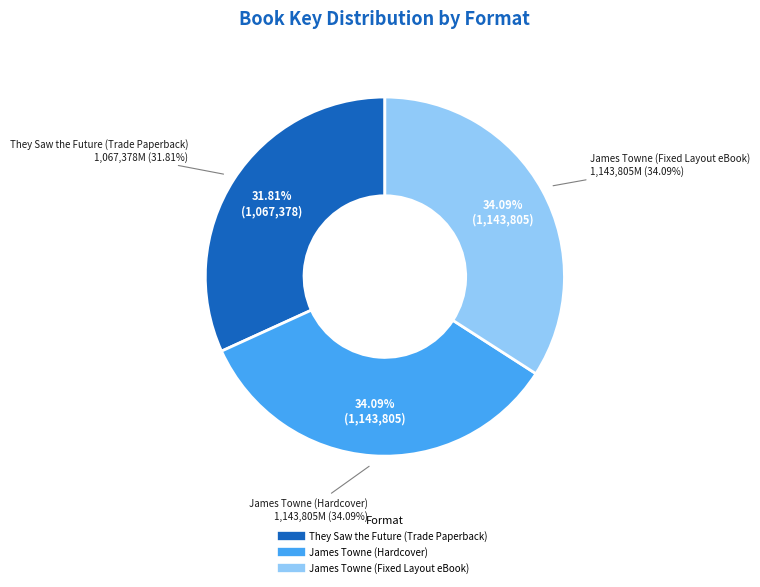

True or false: They Saw the Future (Trade Paperback) accounts for 32% of the total.

True